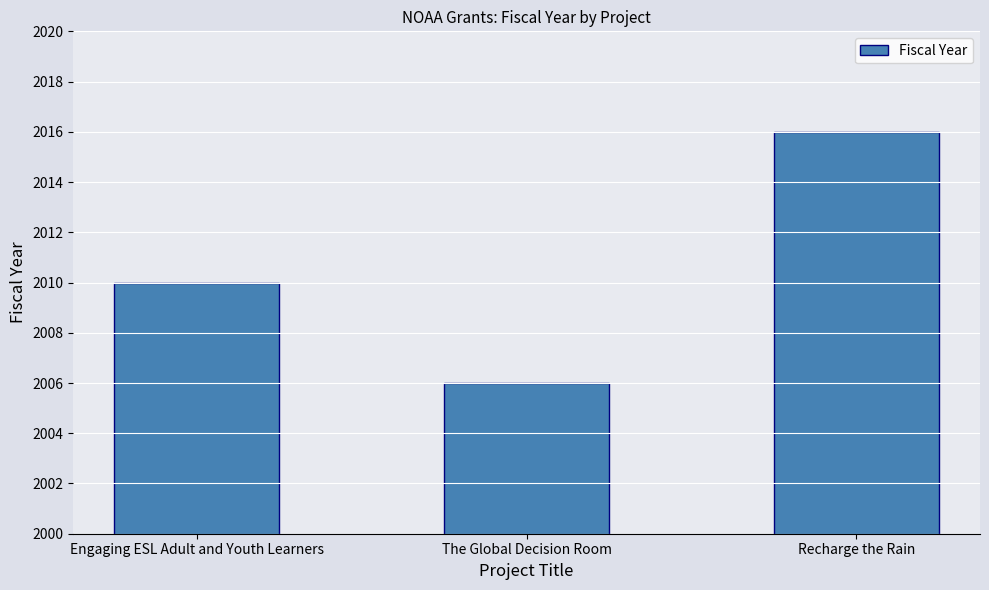

Are the bars grouped side by side (vs. stacked)?

No